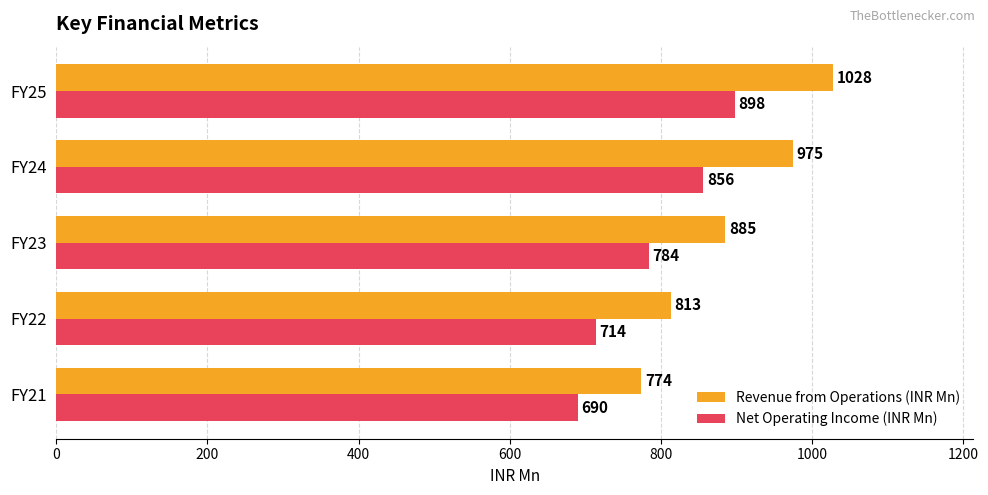

Rank the categories by Revenue from Operations (INR Mn) value from lowest to highest.

FY21, FY22, FY23, FY24, FY25